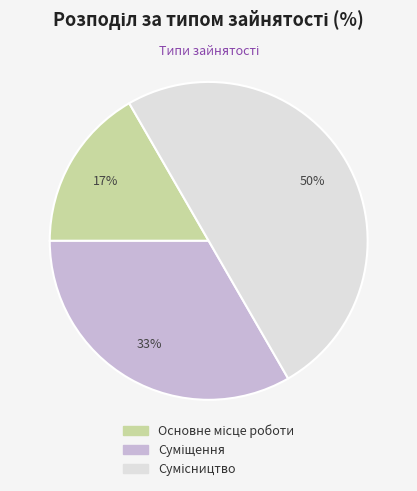

How many segments does this pie chart have?

3